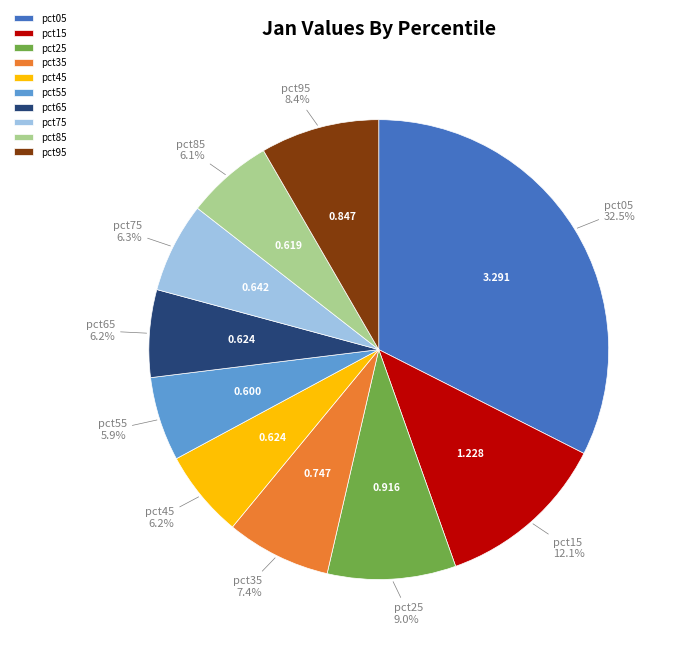

Is it true that pct15 is 1% of the pie?

False